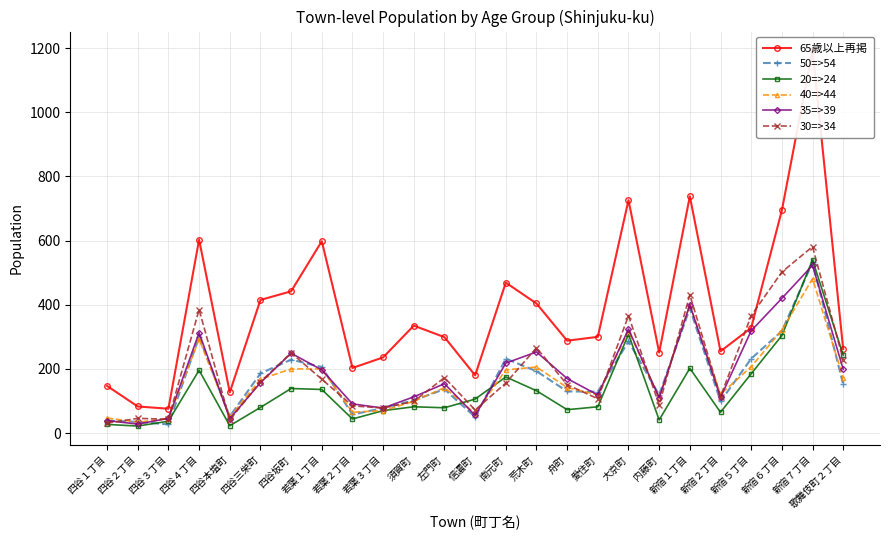

How many lines are shown in the chart?

6